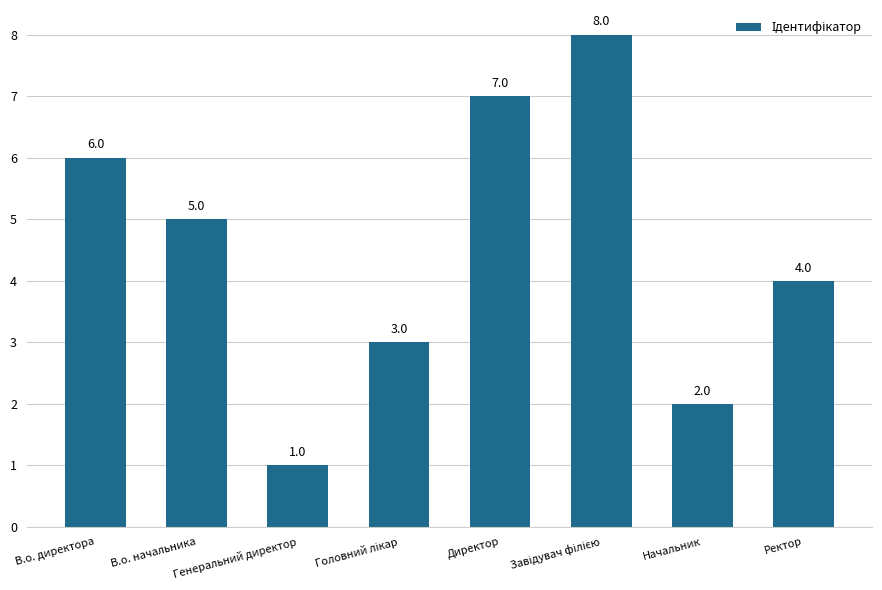

Reading right to left, transcribe all the data shown in this chart.

4	2	8	7	3	1	5	6